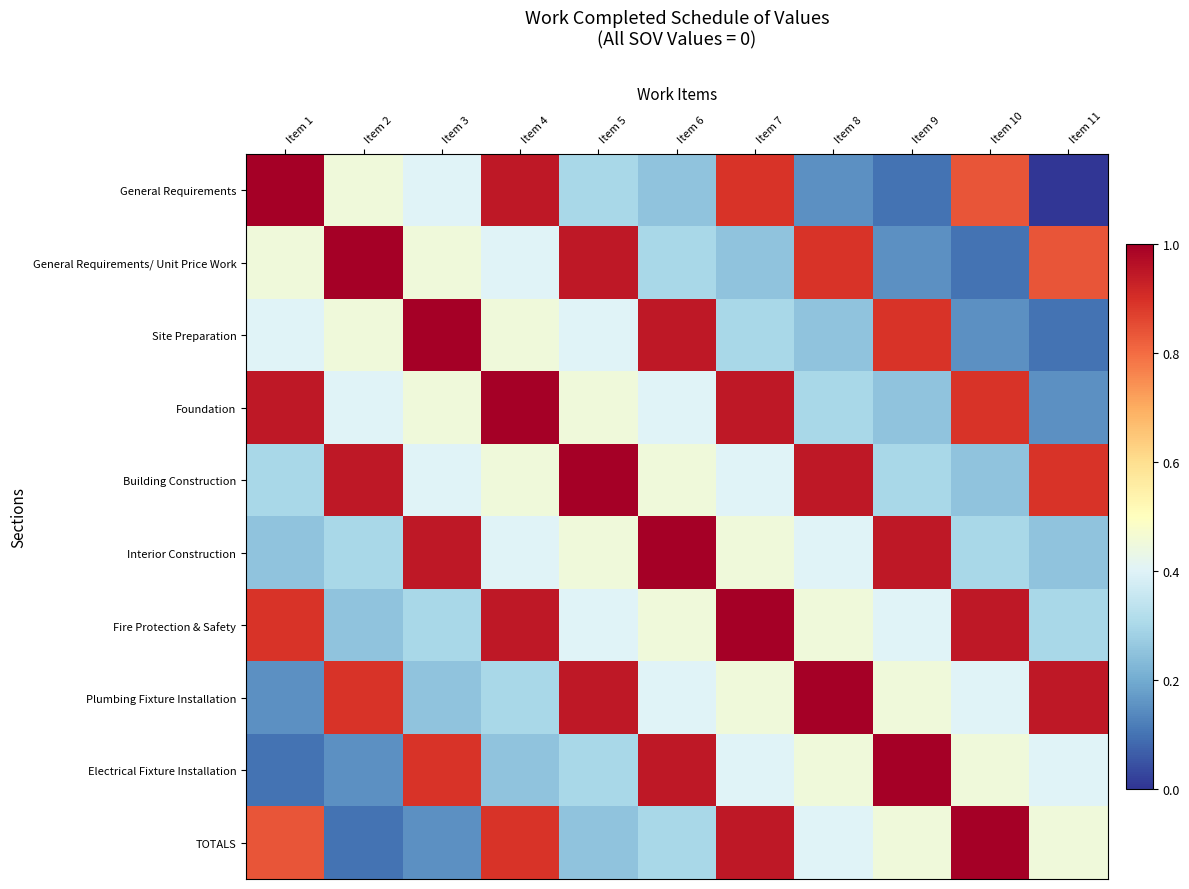

At Item 11, list the series in order from smallest to largest.

General Requirements, Site Preparation, Foundation, Interior Construction, Fire Protection & Safety, Electrical Fixture Installation, TOTALS, General Requirements/ Unit Price Work, Building Construction, Plumbing Fixture Installation